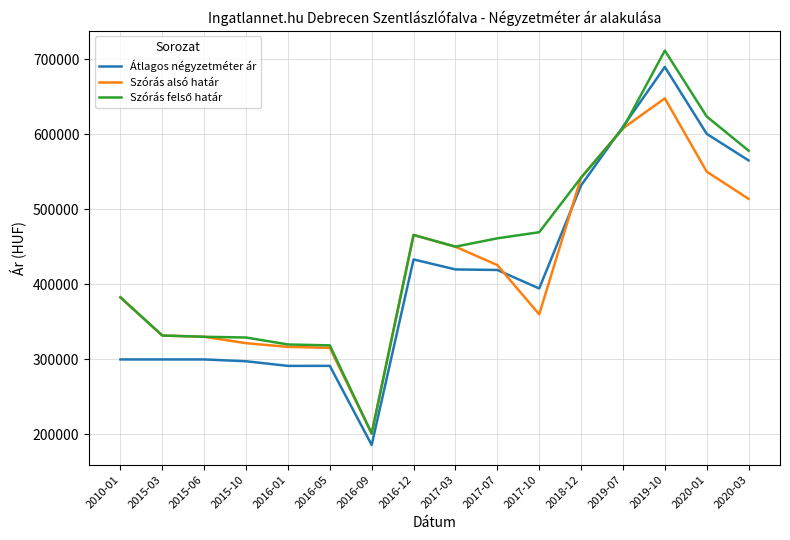

Which label corresponds to the largest value in the chart?

2019-10